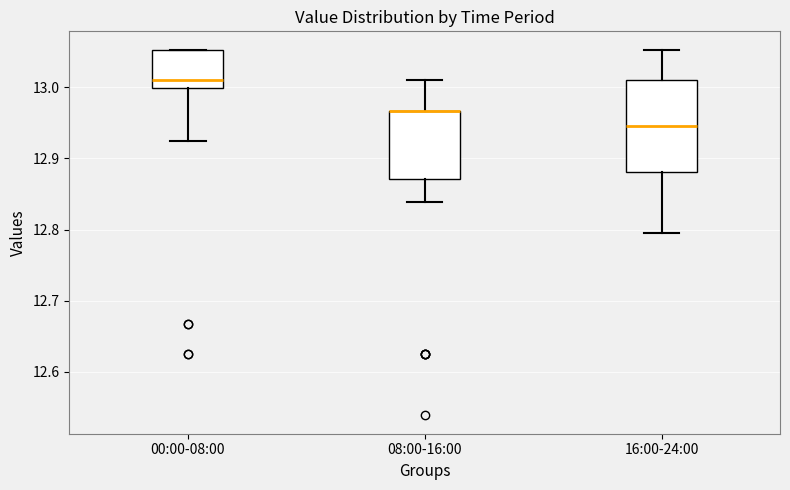

Reading left to right, read every box against the y-axis: the position of its median line, the range the box covers, and the ends of its whiskers. The values are not printed on the chart, so give them approximately, as read against the axis.

00:00-08:00: median 13.01, box 13.00 to 13.05, whiskers 12.92 to 13.05
08:00-16:00: median 12.97 (drawn on the box's upper edge), box 12.87 to 12.97, whiskers 12.84 to 13.01
16:00-24:00: median 12.95, box 12.88 to 13.01, whiskers 12.80 to 13.05